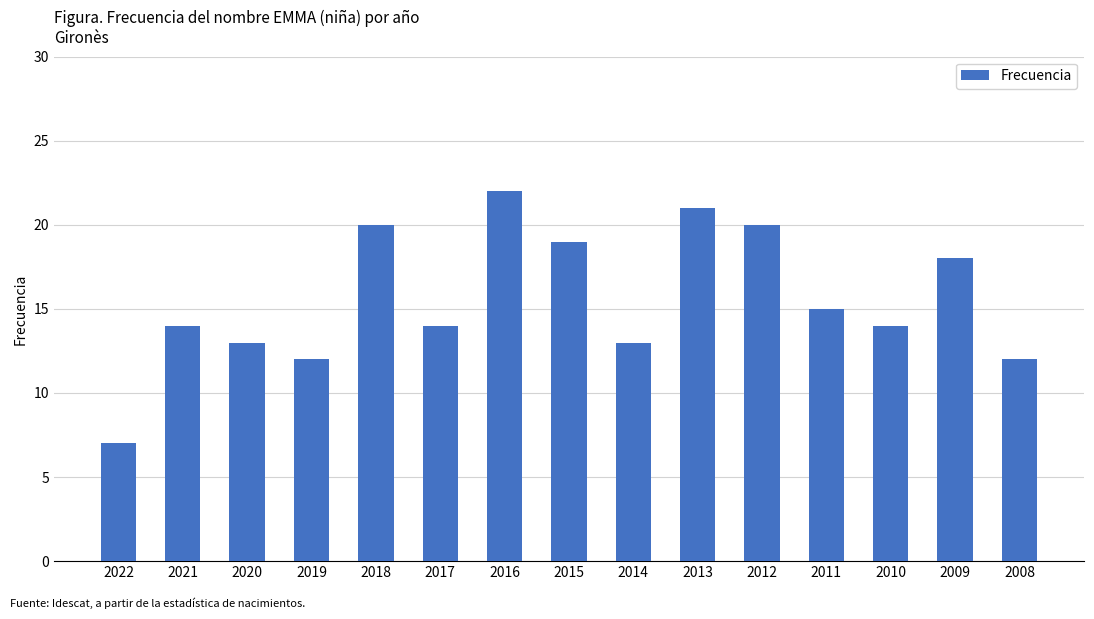

Reading left to right, extract all data points from this chart.

2022=7	2021=14	2020=13	2019=12	2018=20	2017=14	2016=22	2015=19	2014=13	2013=21	2012=20	2011=15	2010=14	2009=18	2008=12